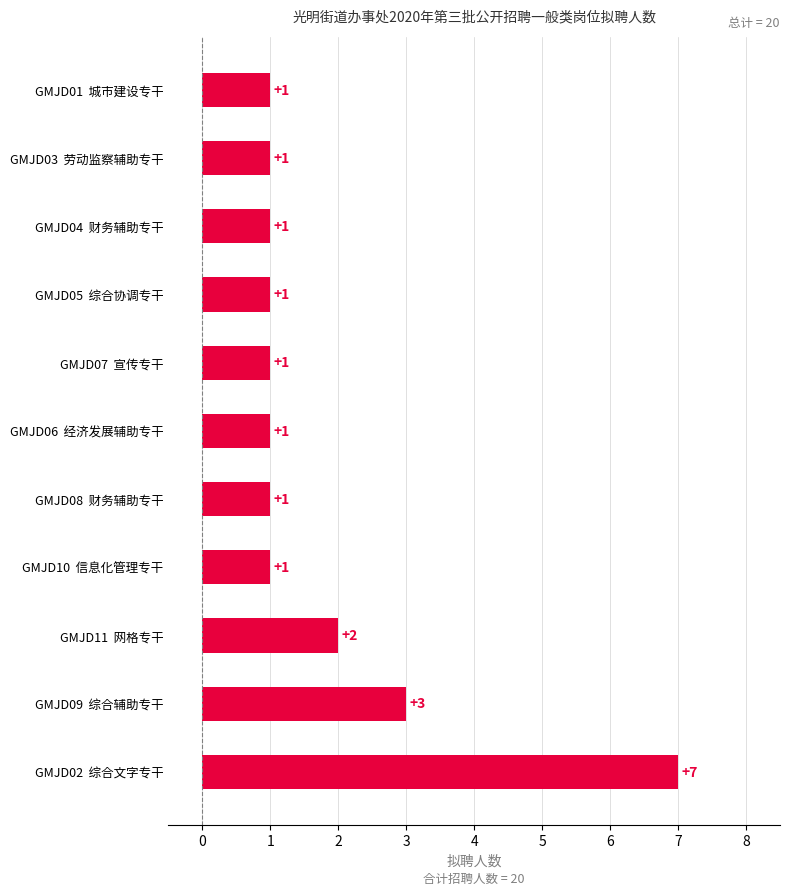

The value at GMJD06  经济发展辅助专干 is 1. True or false?

True